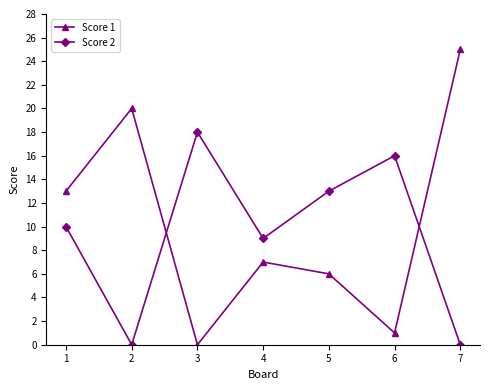

Which category has the highest value across all series?

7